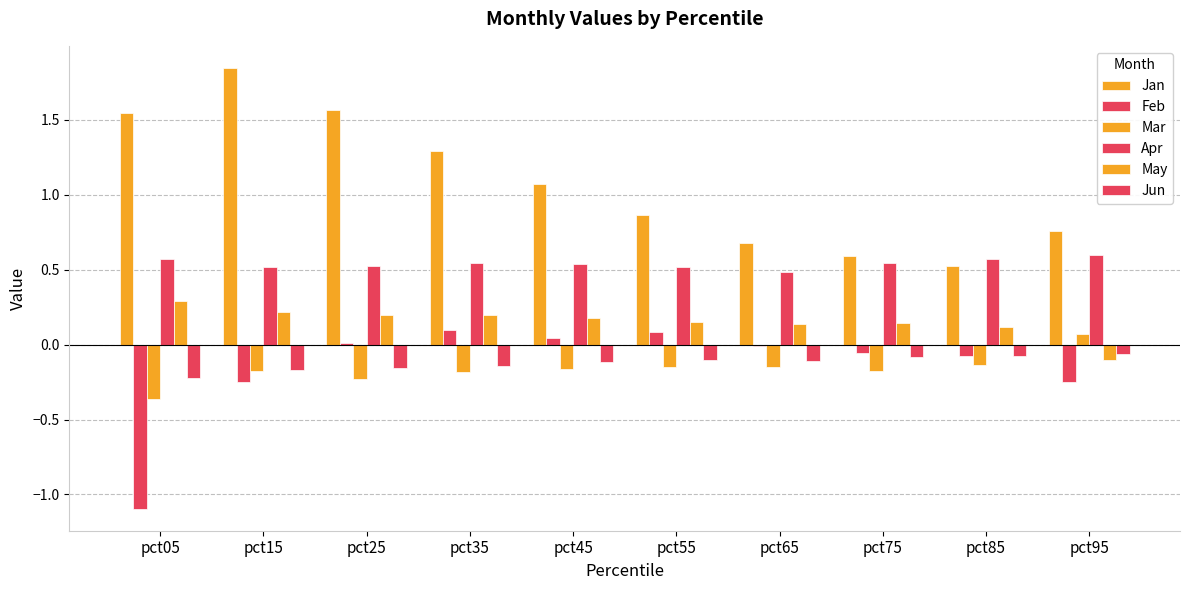

What is the spread (max minus min) of values at pct05?

2.6